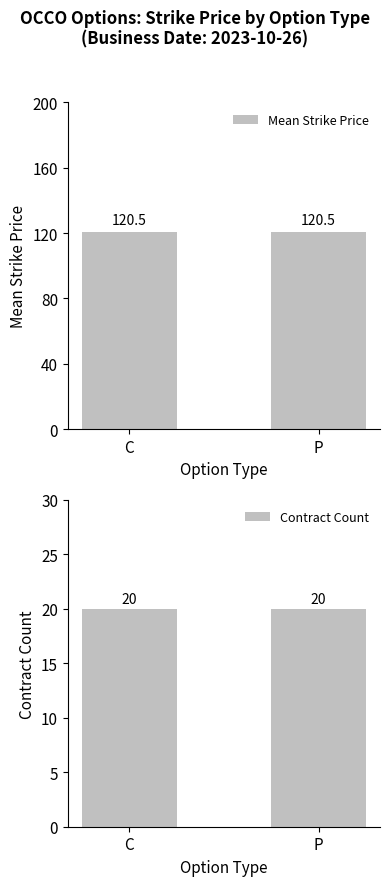

Rank the series at P from highest to lowest value.

Mean Strike Price, Contract Count